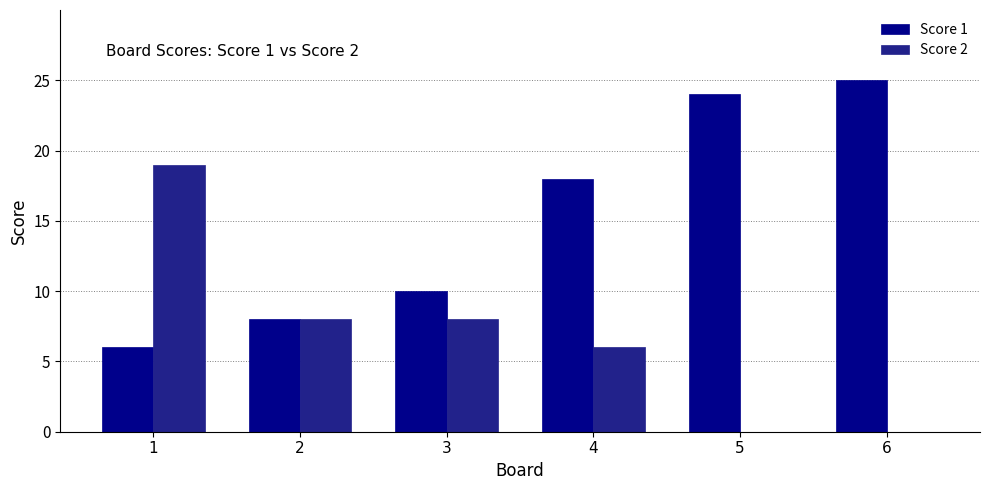

Count the Score 2 values in the range 0 to 8.

5